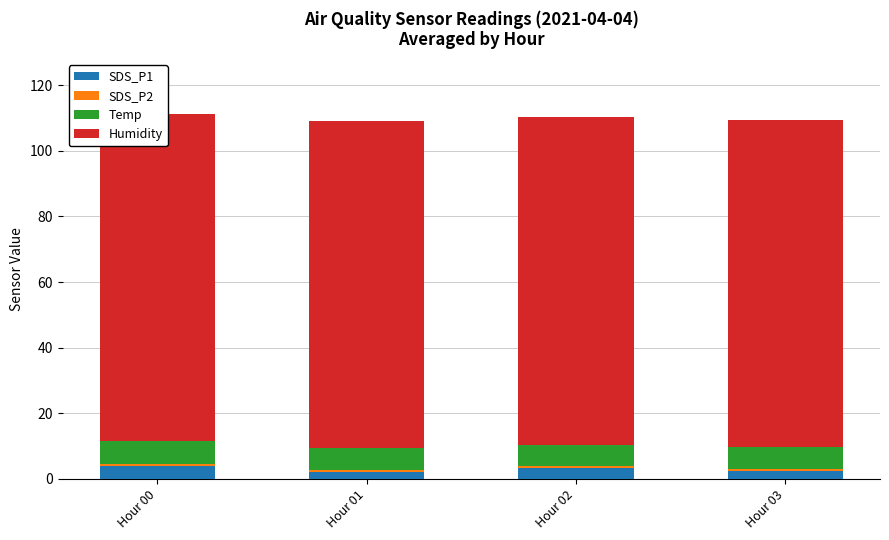

List the labels in order of SDS_P2 value, smallest first.

Hour 00, Hour 01, Hour 02, Hour 03